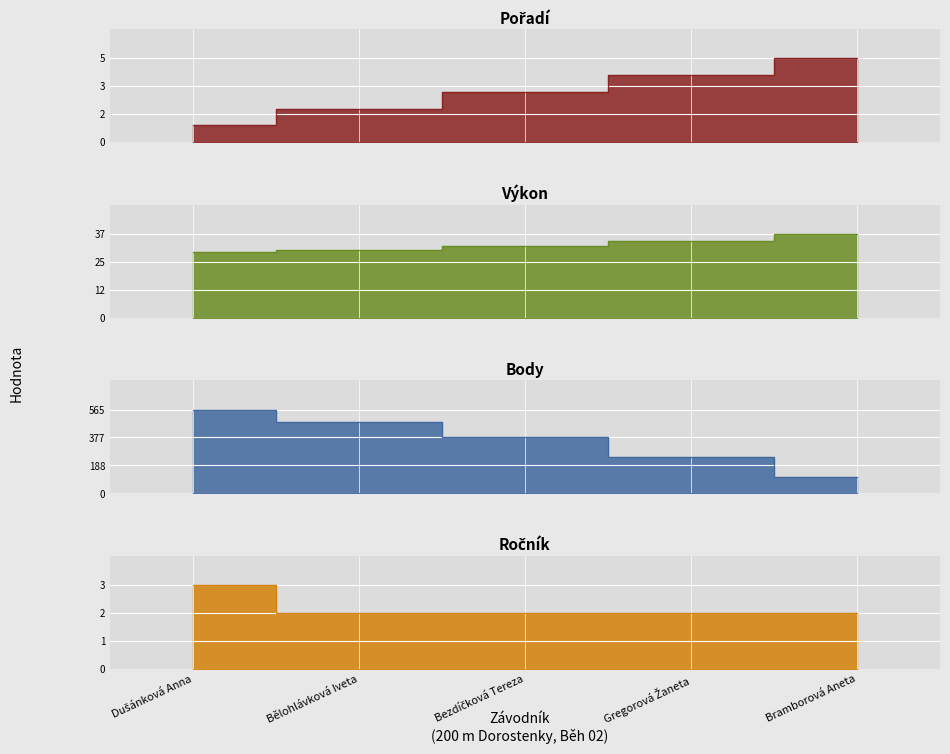

What are all the series names shown in the legend?

Pořadí, Výkon, Body, Ročník